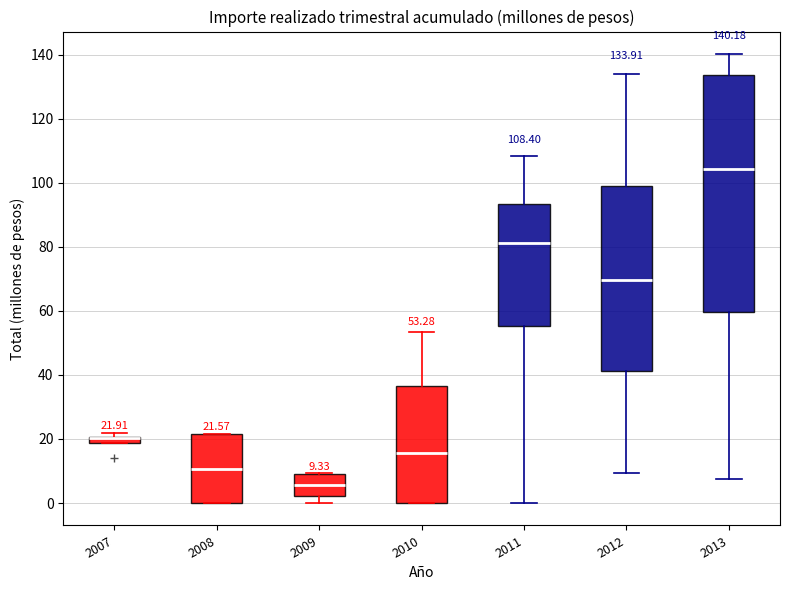

Which box is the tallest, from its lower edge to its upper edge?

2013